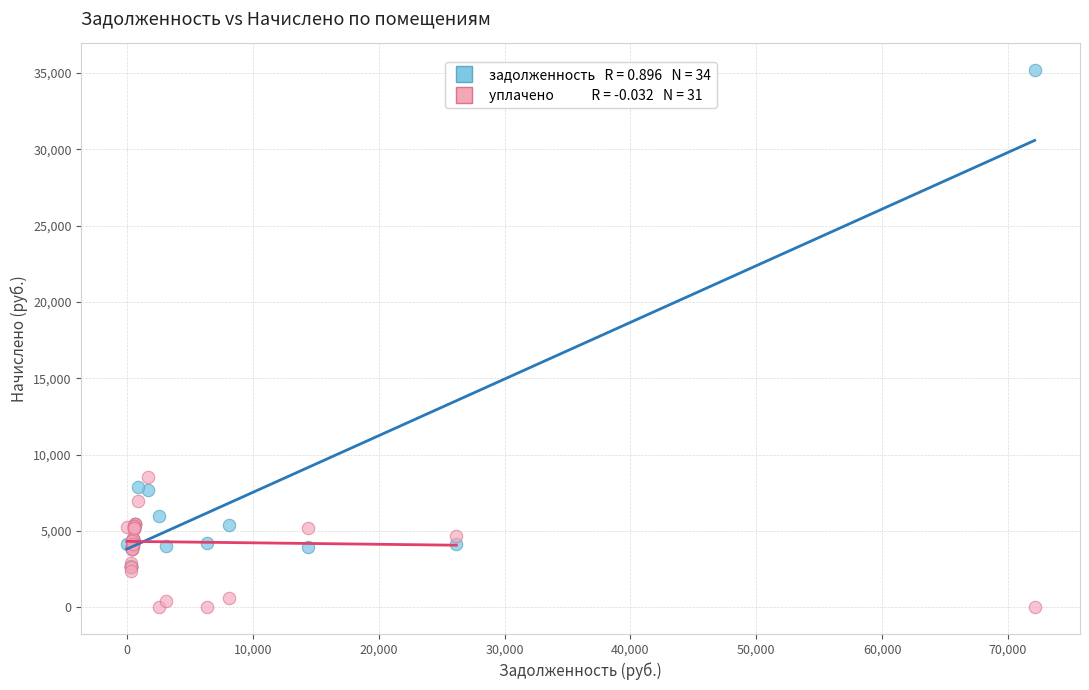

Across all series, what Y value is closest to 17592?

8534.2